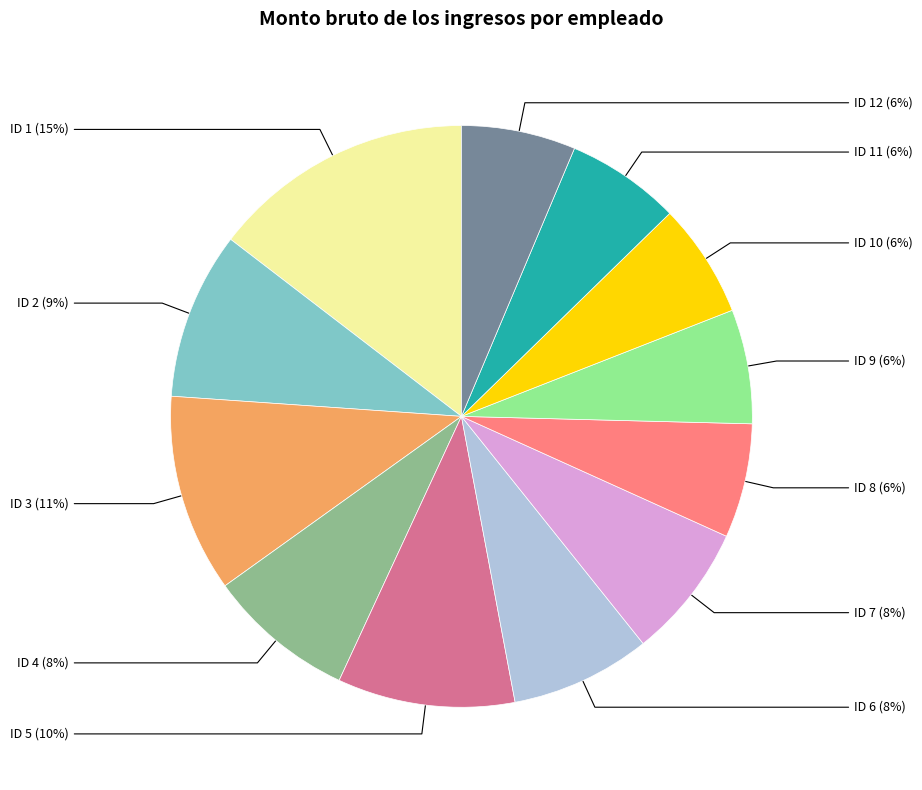

Do ID 9 and ID 3 together represent more than half of the pie?

No